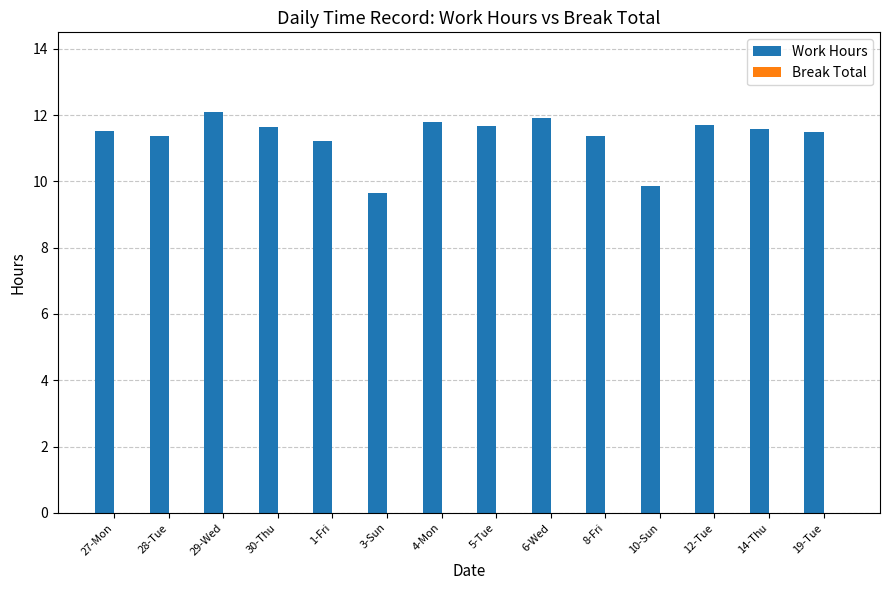

True or false: the data shows 5.2 at 27-Mon.

False